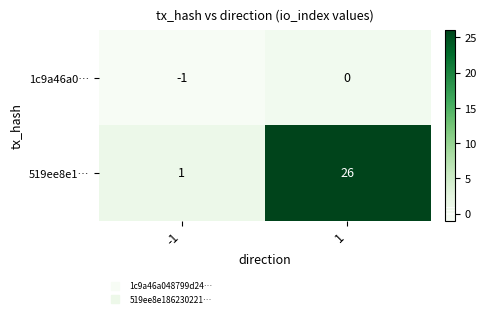

How many series are shown in this chart?

2